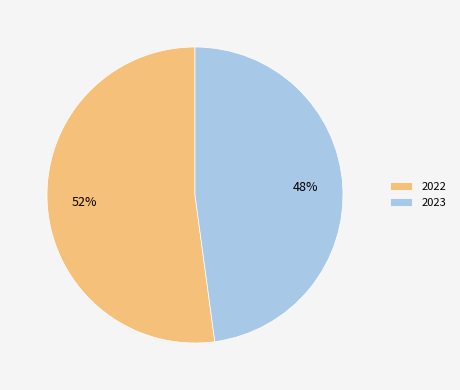

To the nearest percent, what is the average slice percentage?

50%